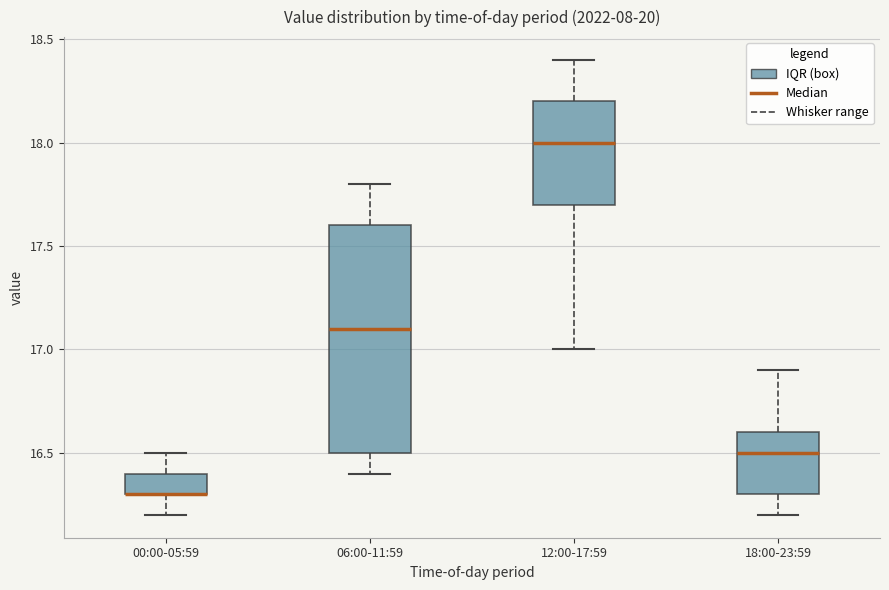

Where is the upper edge of the box for 00:00-05:59 on the y-axis? The values are not printed on the chart, so give them approximately, as read against the axis.

16.4